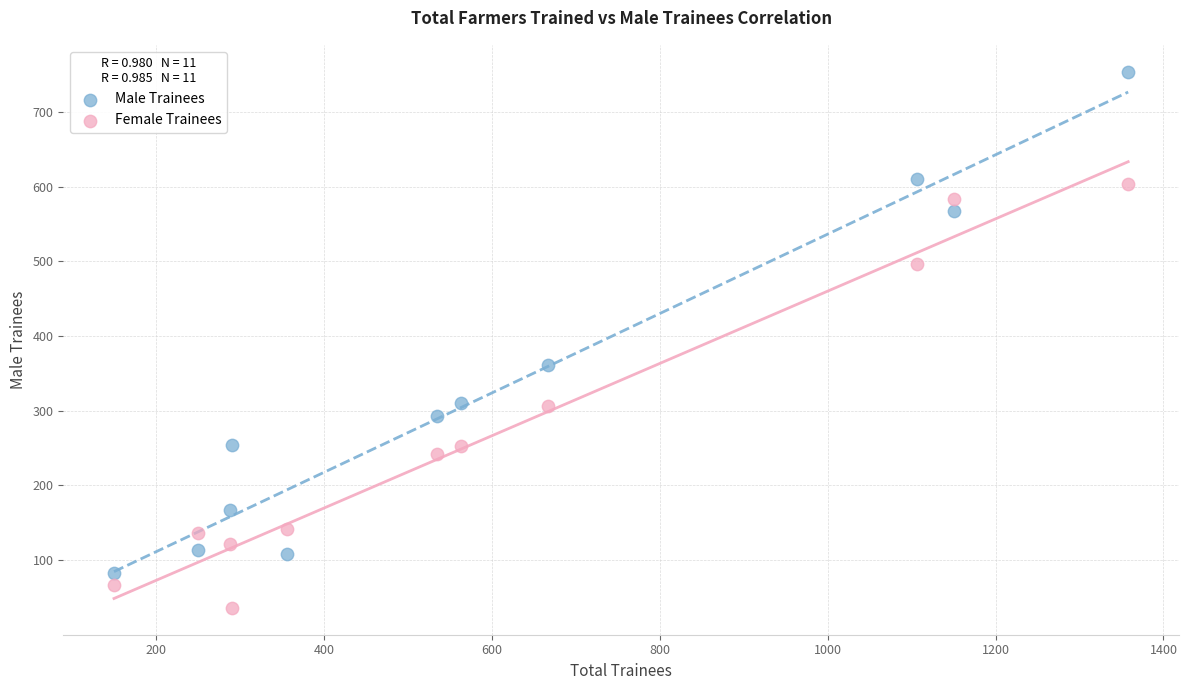

Which series contains the highest Y value?

Male Trainees